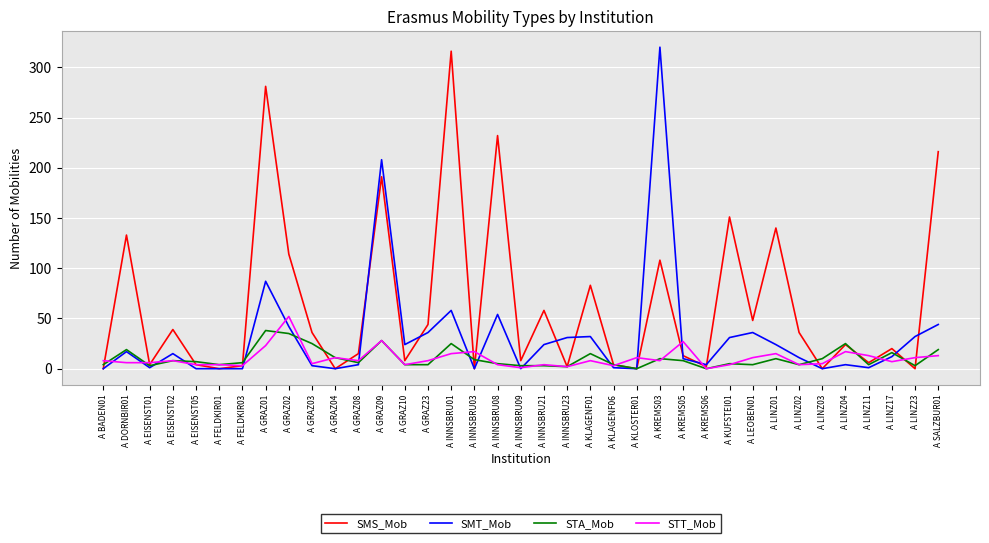

What is the difference between the maximum and minimum values in the SMT_Mob series?

320